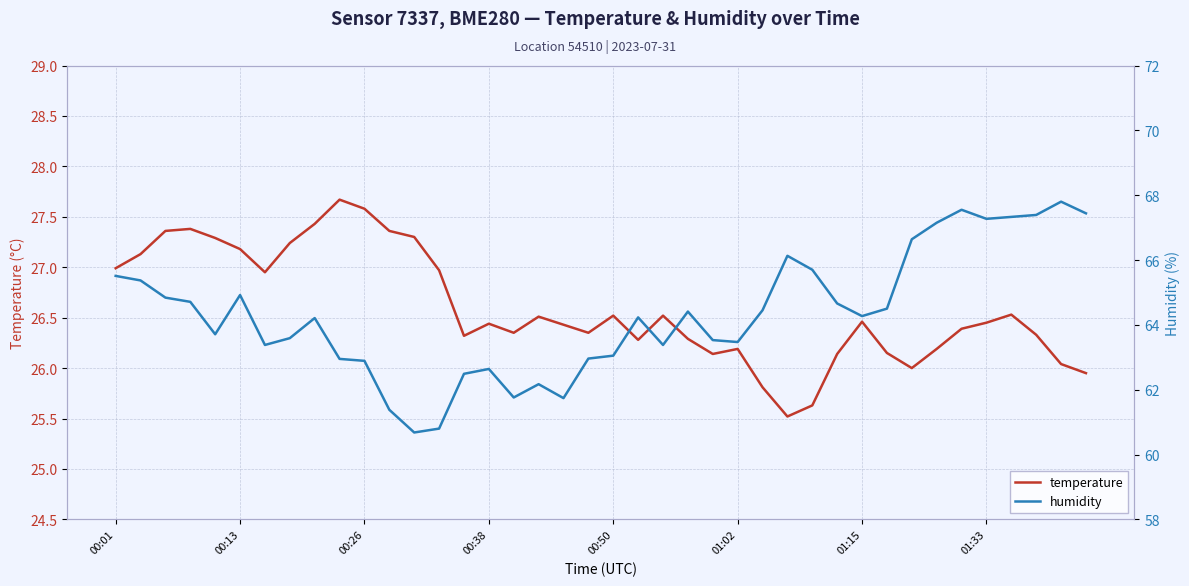

The temperature series shows 26.5 at 00:50. True or false?

True